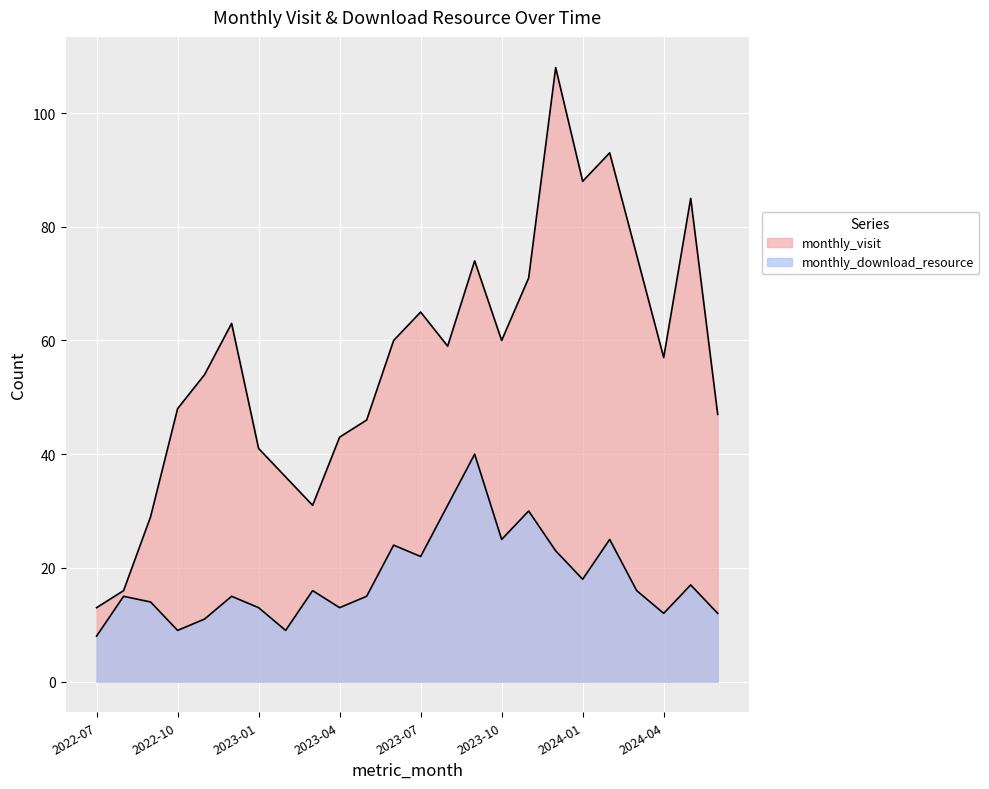

In monthly_visit, how many points are lower than both neighbors (excluding endpoints)?

5